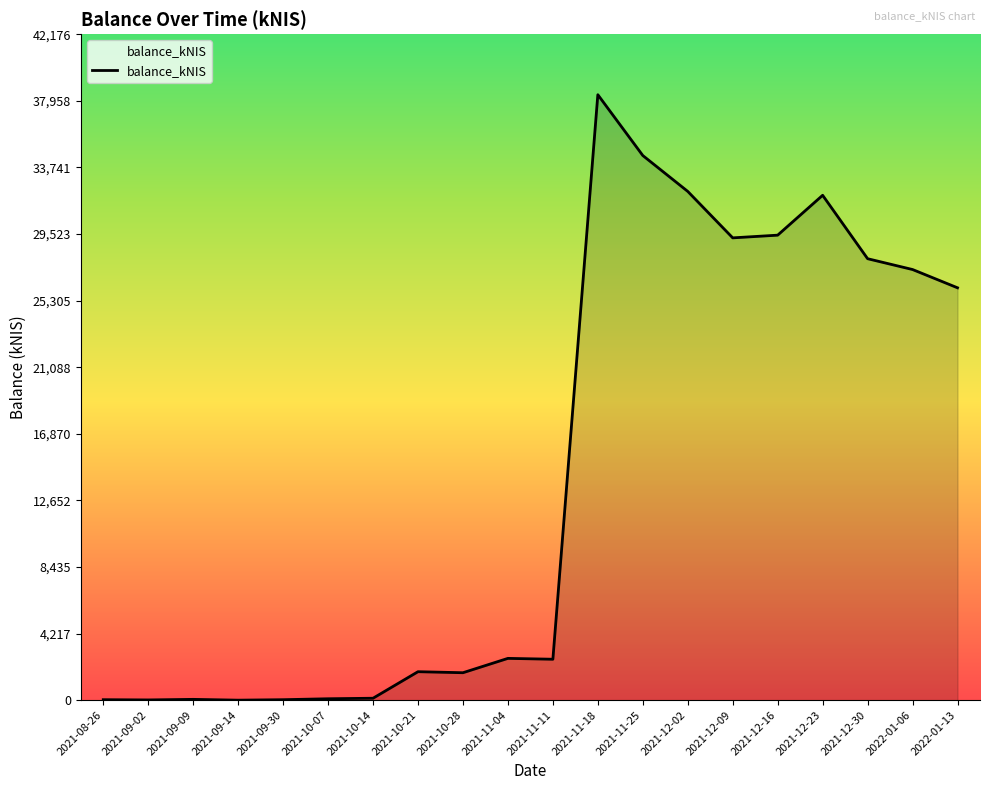

True or false: the data shows 1738.2 at 2021-10-28.

True